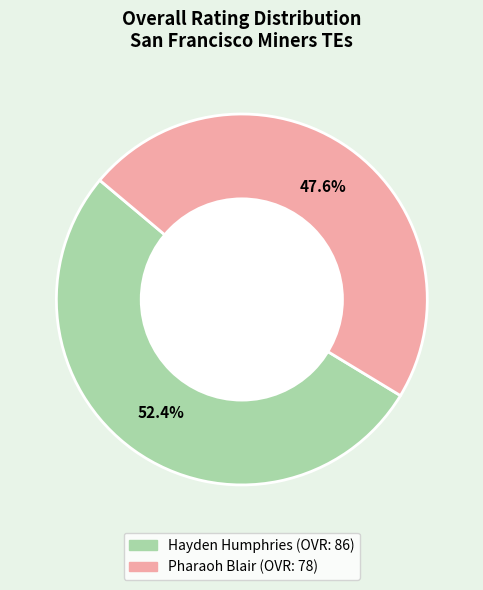

Between Hayden Humphries and Pharaoh Blair, which is larger?

Hayden Humphries